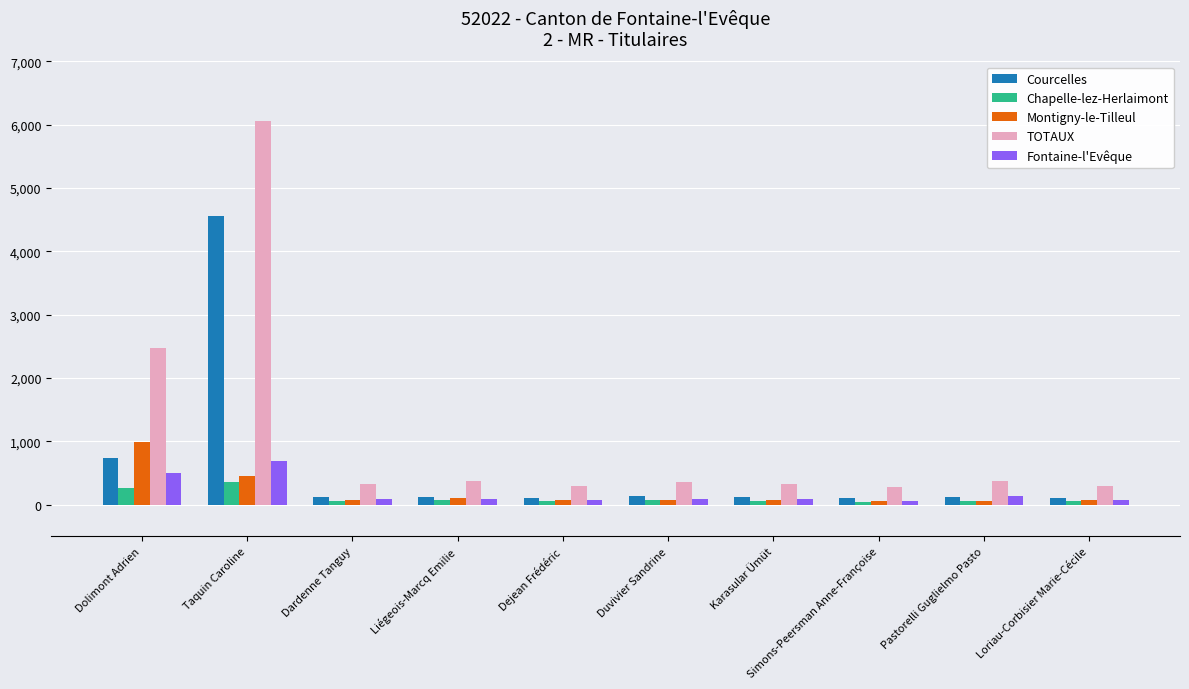

Which series has the widest spread of values?

TOTAUX